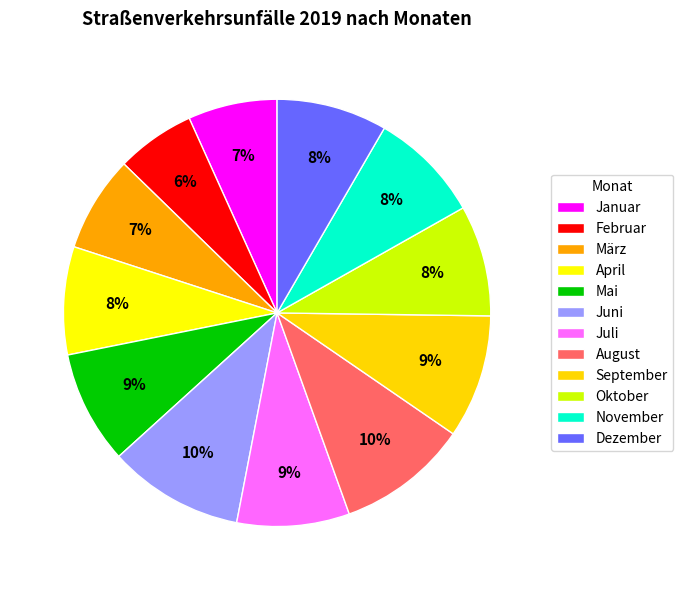

The Dezember slice represents 1% of the pie. True or false?

False